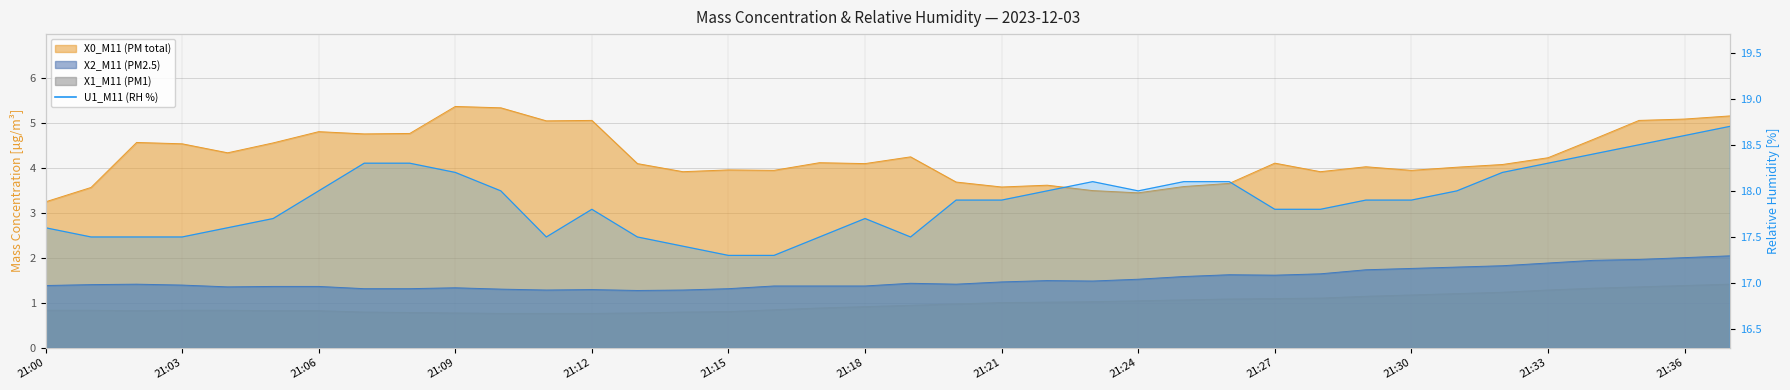

What is the difference between the maximum and minimum values in the X0_M11 (PM total) series?

2.1